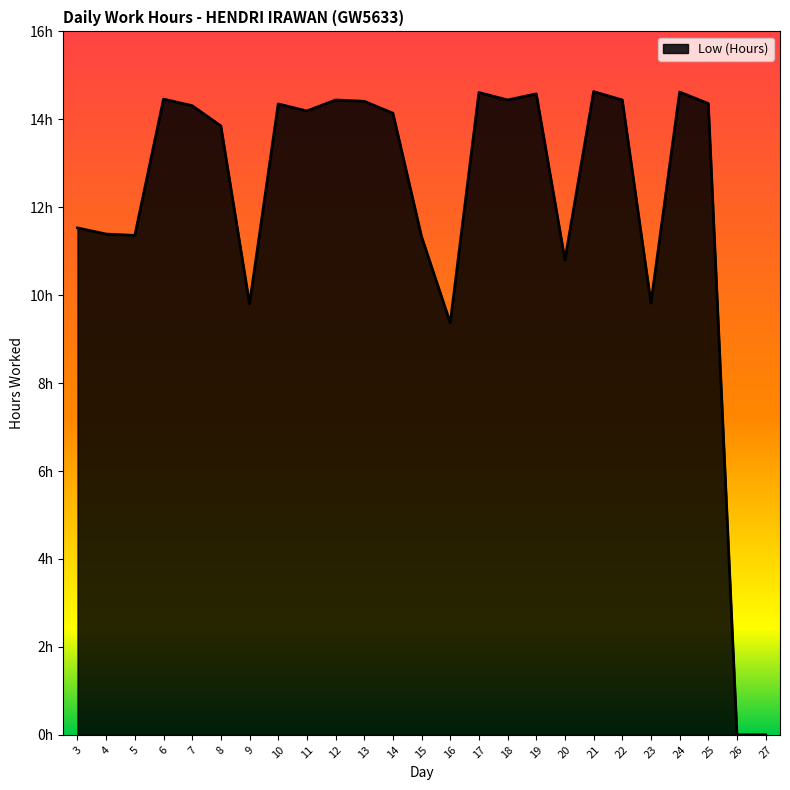

List the labels in order of value, largest first.

21, 24, 17, 19, 6, 12, 18, 22, 13, 25, 10, 7, 11, 14, 8, 3, 4, 5, 15, 20, 23, 9, 16, 26, 27